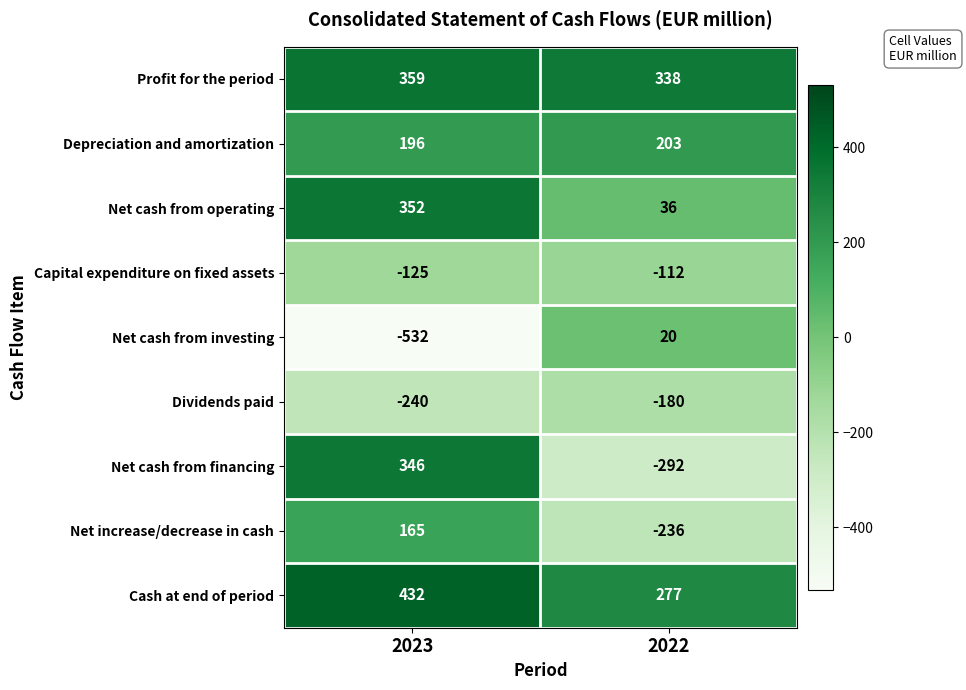

What is the total value across all series at 2022?

54